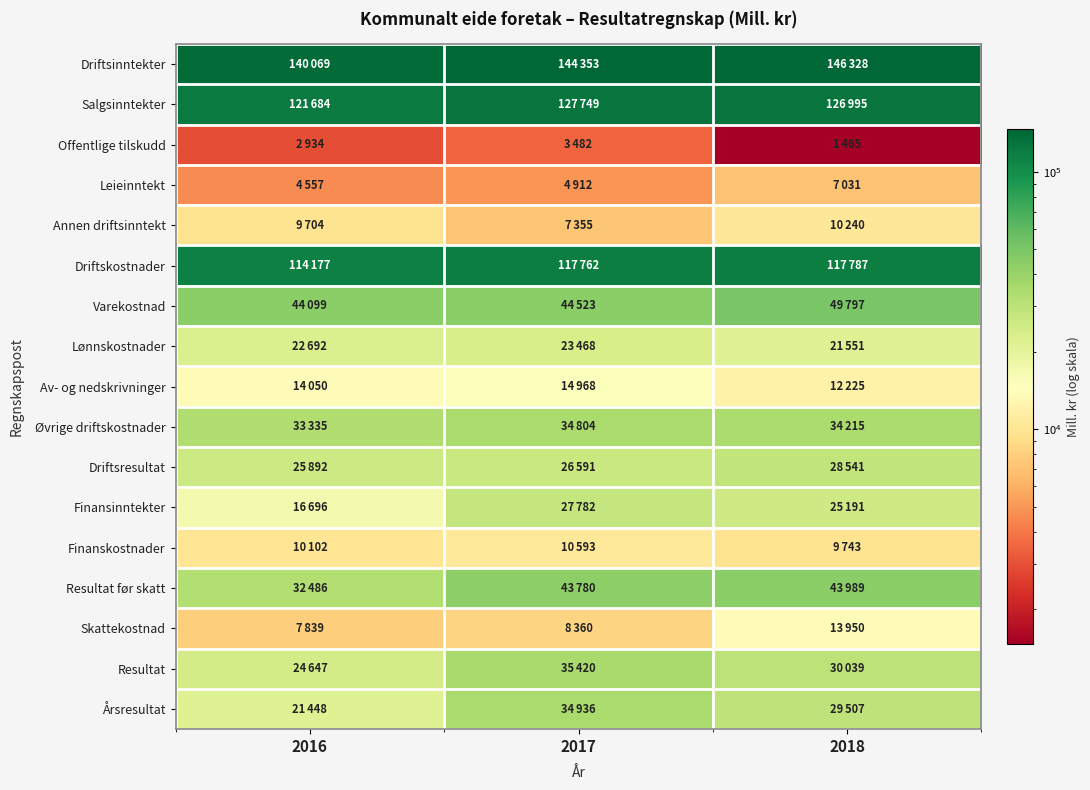

Between 2016 and 2017, which series saw the biggest shift?

Årsresultat